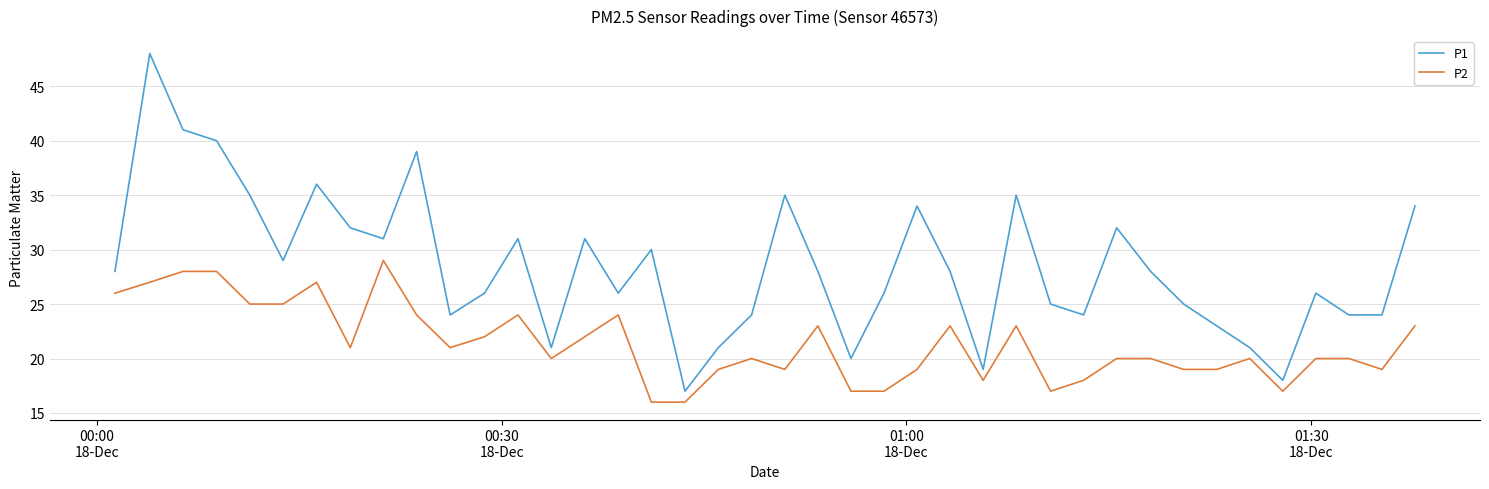

Rank the series by their maximum value, from highest to lowest.

P1, P2